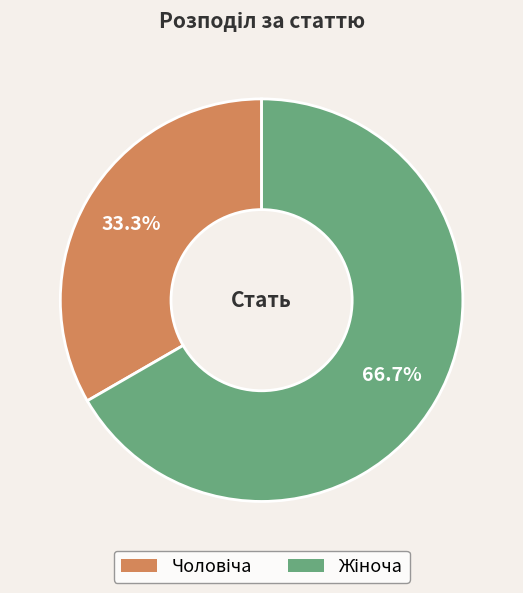

Is there any slice that represents more than half of the pie?

Yes